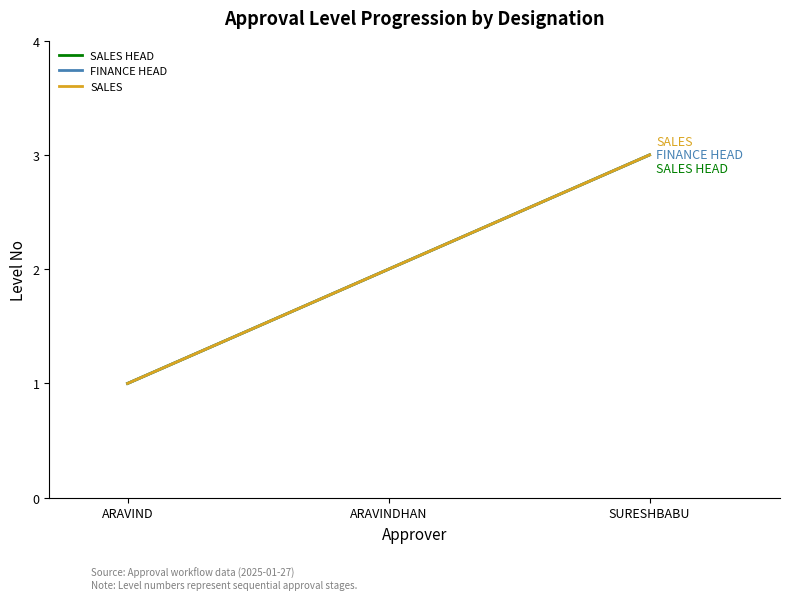

Which category has the lowest value across all series?

ARAVIND